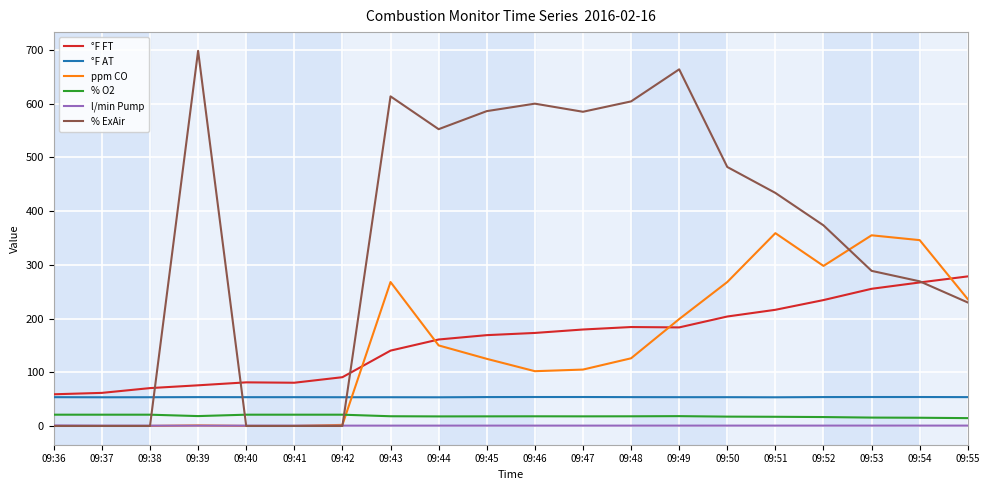

How many distinct data groups are displayed?

6